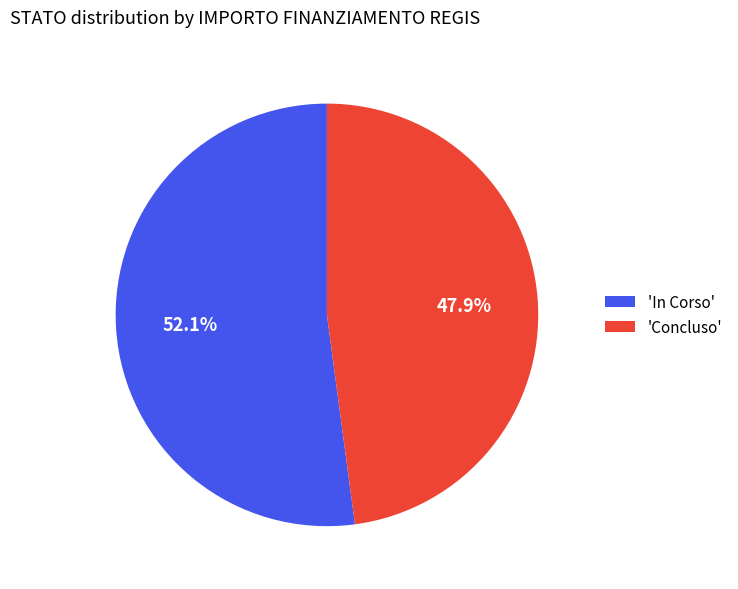

Rank the categories by value from lowest to highest.

'Concluso', 'In Corso'